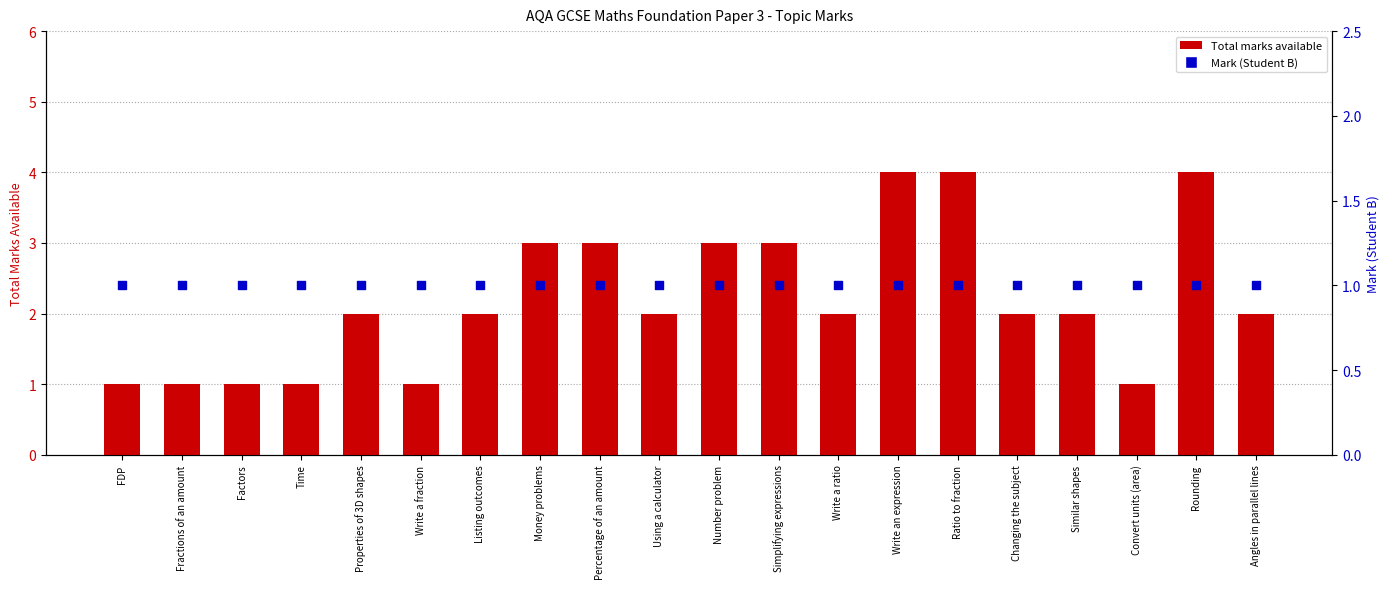

Is the value of Total marks available at Write a fraction greater than the value of Mark (Student B) at Time?

No